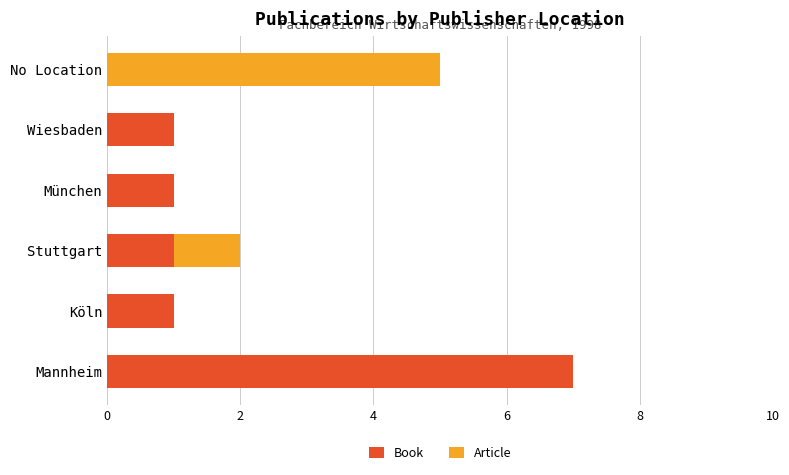

The value of Book at München is 1. True or false?

True